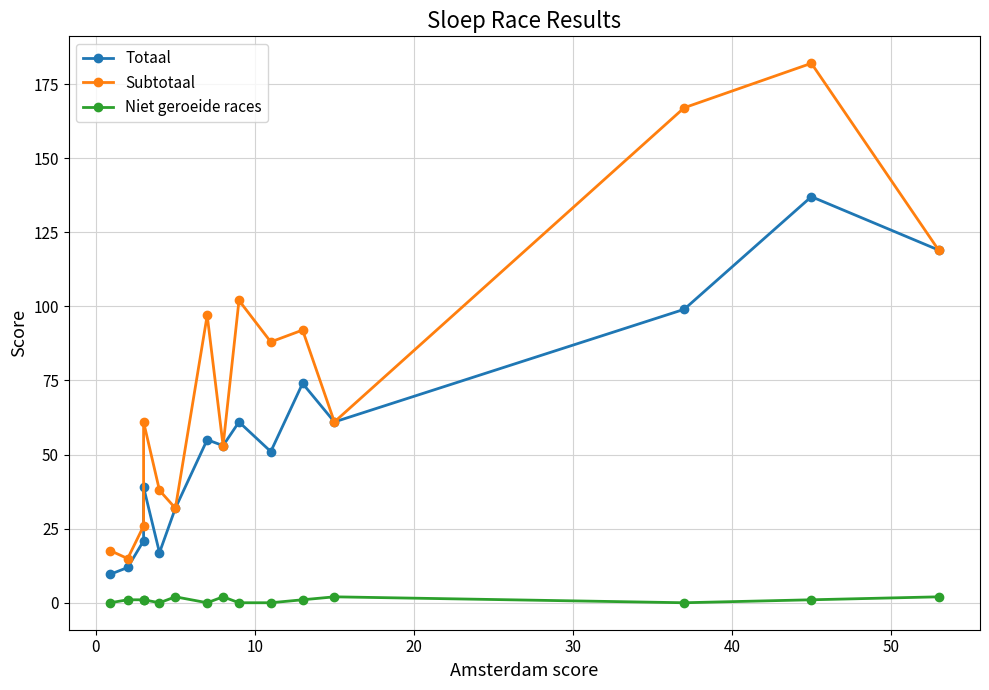

What is the value of the Totaal point at the 13th from the left?

99.0